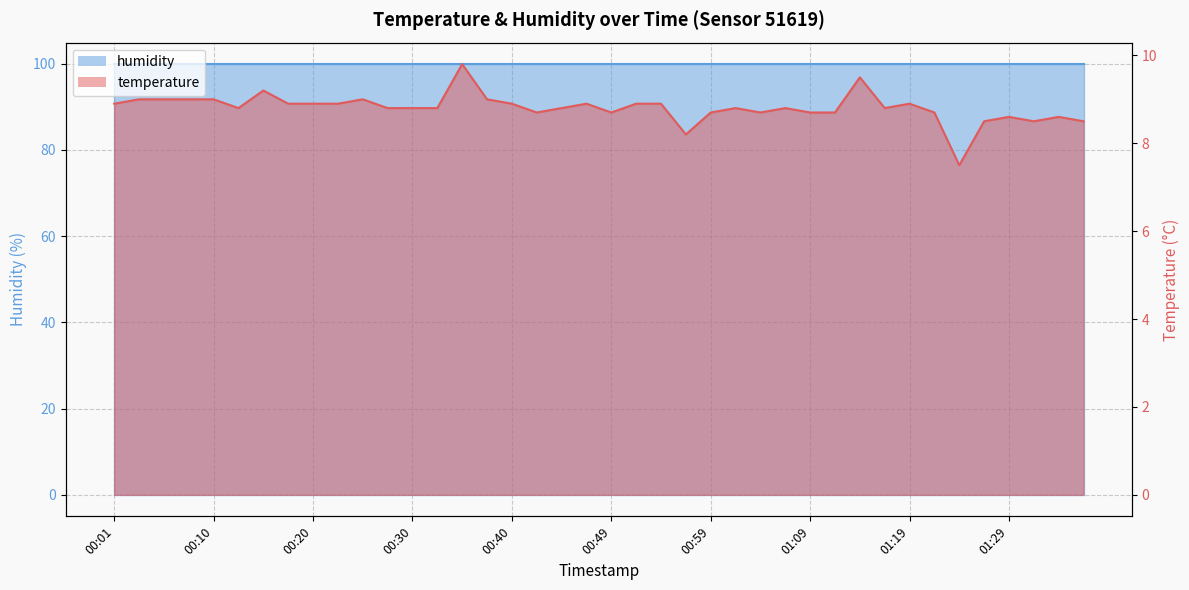

Is it true that the value at 00:52 is 8.9?

True